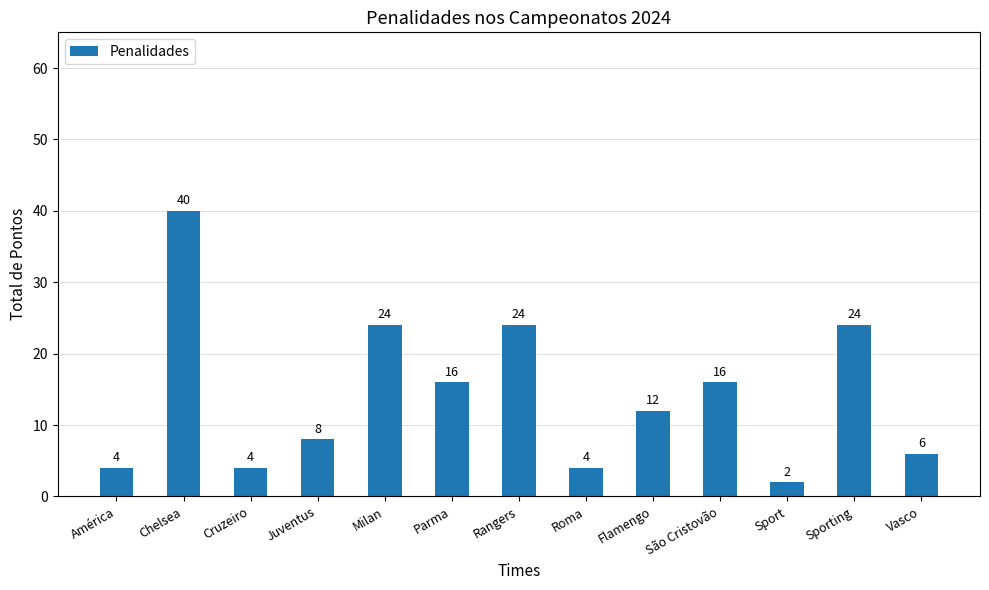

What is the difference between the maximum and minimum values?

38